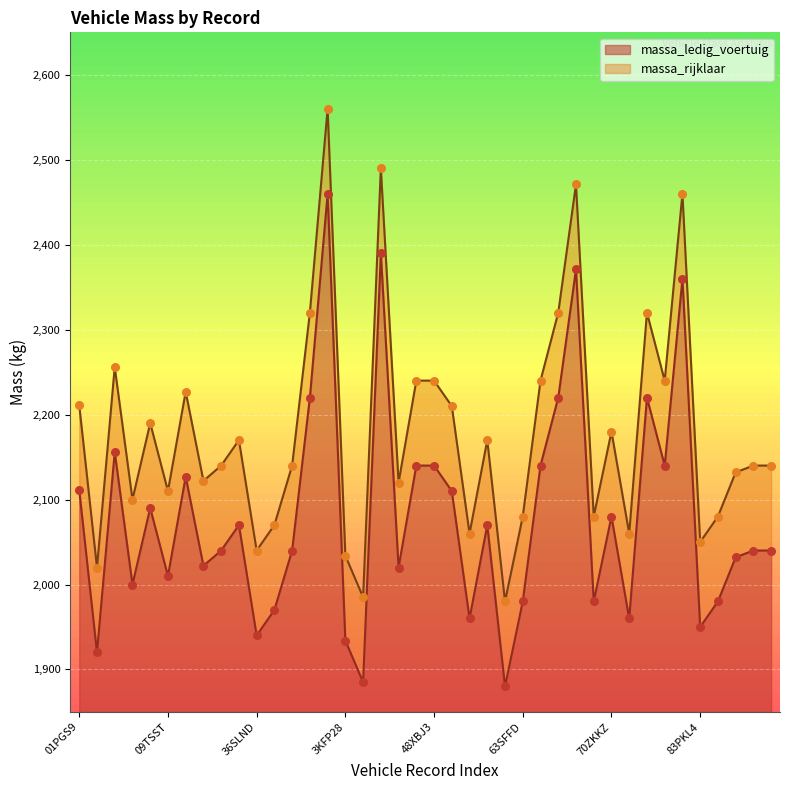

What are all the series names shown in the legend?

massa_ledig_voertuig, massa_rijklaar